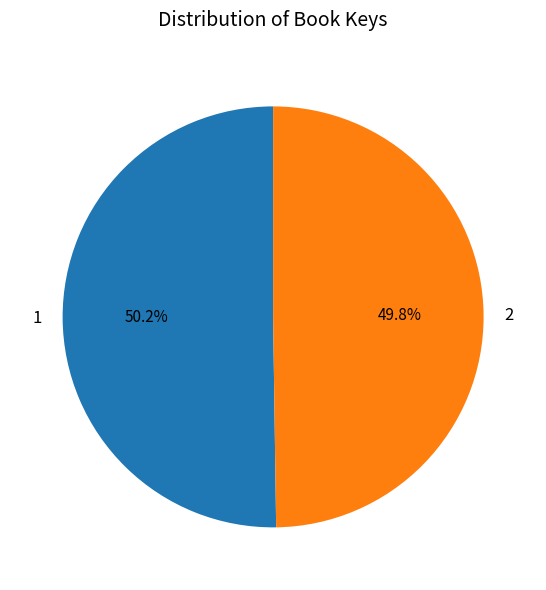

Is the sum of 2 and 1 greater than half?

Yes